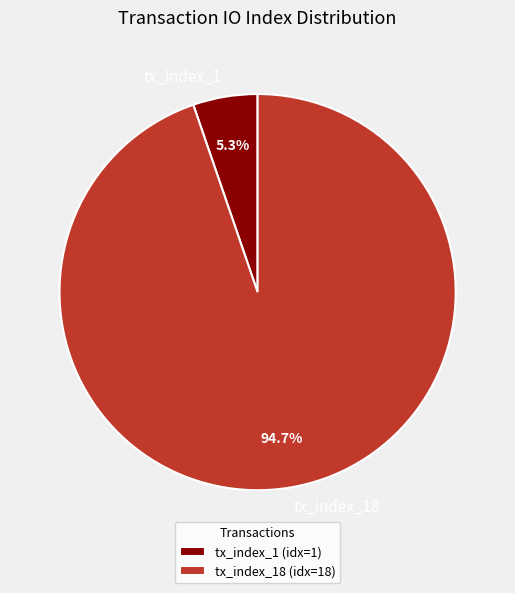

Between tx_index_18 and tx_index_1, which is larger?

tx_index_18